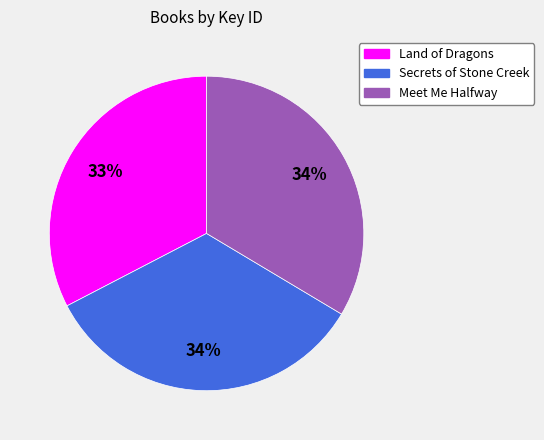

What percentage is the Land of Dragons slice, to the nearest percent?

33%